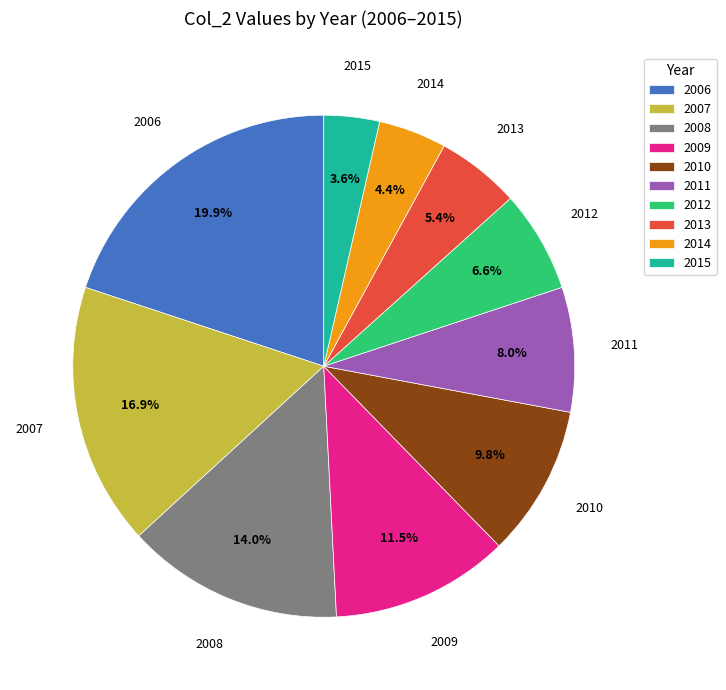

Count the number of slices in the pie.

10